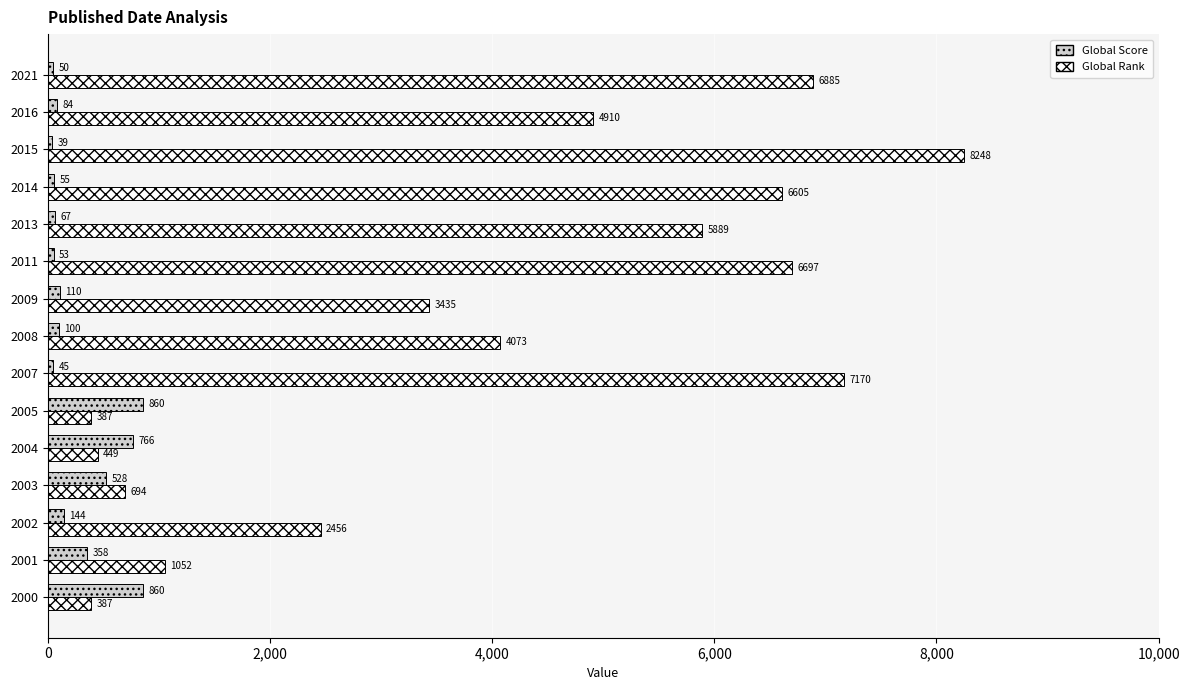

At how many categories does at least one series exceed 1865?

10